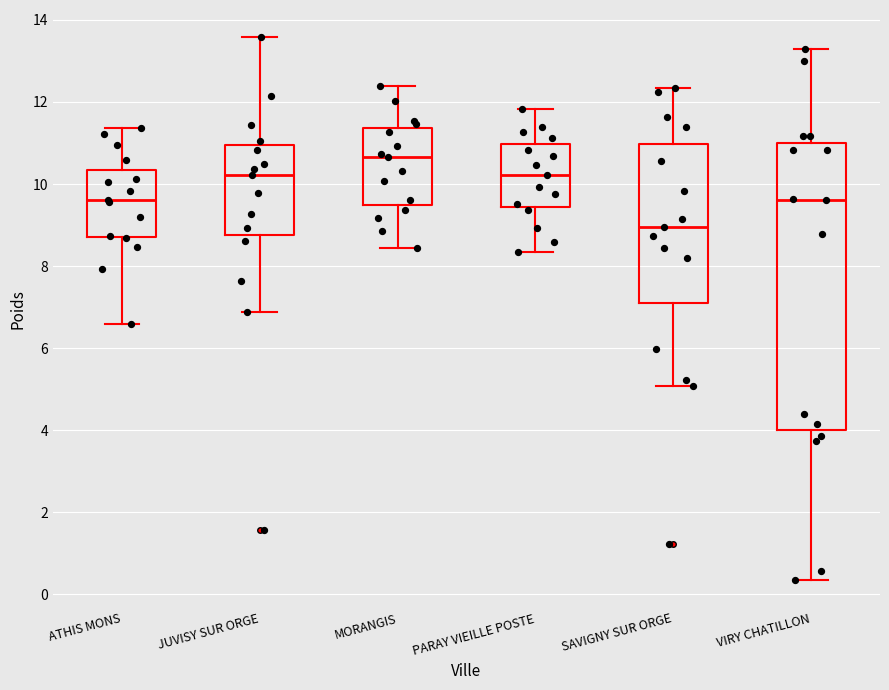

Reading left to right, transcribe this box plot: for each box, give where its median line is, the range the box spans, and where its two whiskers end, as read against the y-axis. The values are not printed on the chart, so give them approximately, as read against the axis.

ATHIS MONS: median 9.6, box 8.8 to 10.4, whiskers 6.6 to 11.4
JUVISY SUR ORGE: median 10.2, box 8.8 to 11.0, whiskers 6.8 to 13.6
MORANGIS: median 10.6, box 9.4 to 11.4, whiskers 8.4 to 12.4
PARAY VIEILLE POSTE: median 10.2, box 9.4 to 11.0, whiskers 8.4 to 11.8
SAVIGNY SUR ORGE: median 9.0, box 7.0 to 11.0, whiskers 5.0 to 12.4
VIRY CHATILLON: median 9.6, box 4.0 to 11.0, whiskers 0.4 to 13.4